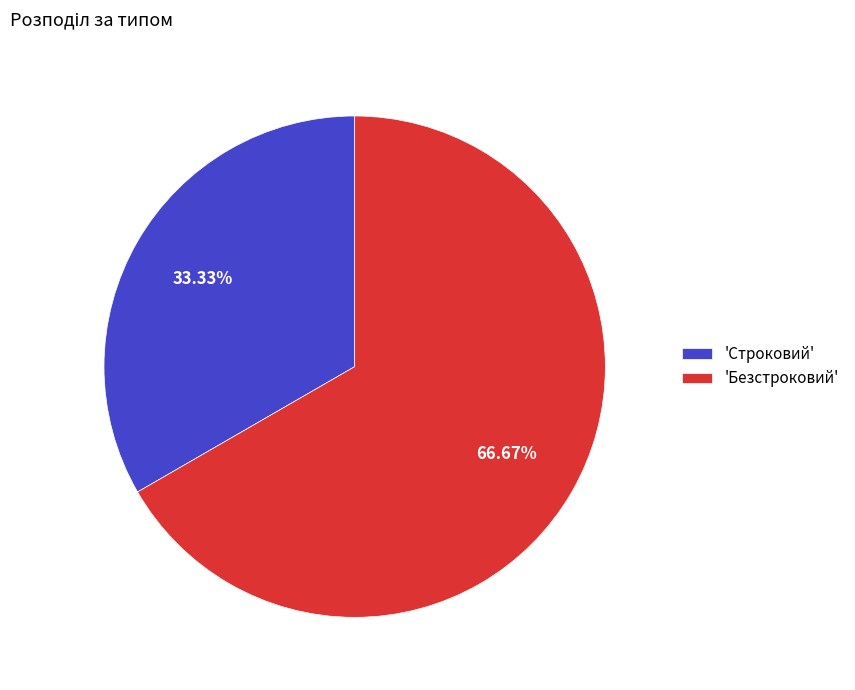

Combined, do 'Строковий' and 'Безстроковий' account for over 50%?

Yes